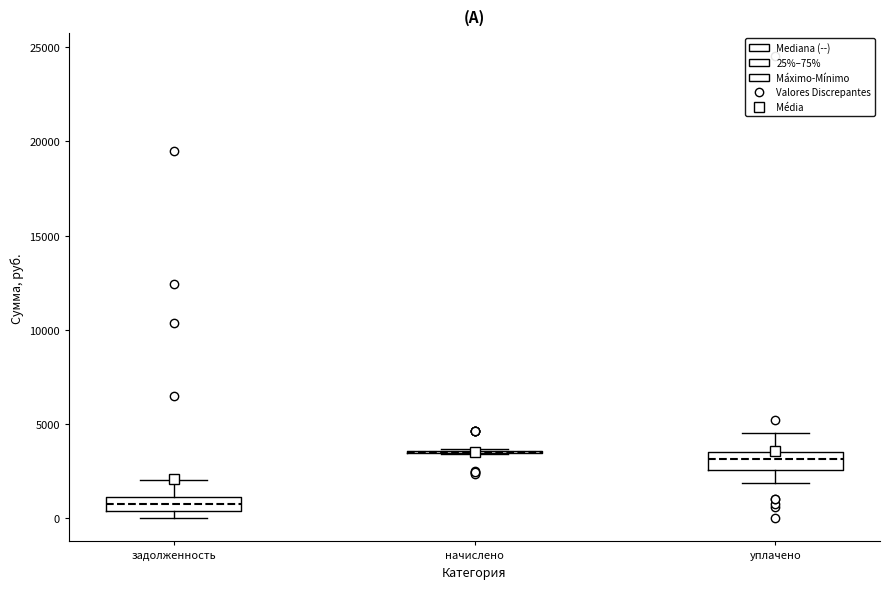

Reading left to right, transcribe this box plot: for each box, give where its median line is, the range the box spans, and where its two whiskers end, as read against the y-axis. The values are not printed on the chart, so give them approximately, as read against the axis.

задолженность: median 1000 (inside the box), box 500 to 1000, whiskers 0 to 2000
начислено: box collapsed to a line at 3500, whiskers 3500 to 3500
уплачено: median 3000, box 2500 to 3500, whiskers 2000 to 4500